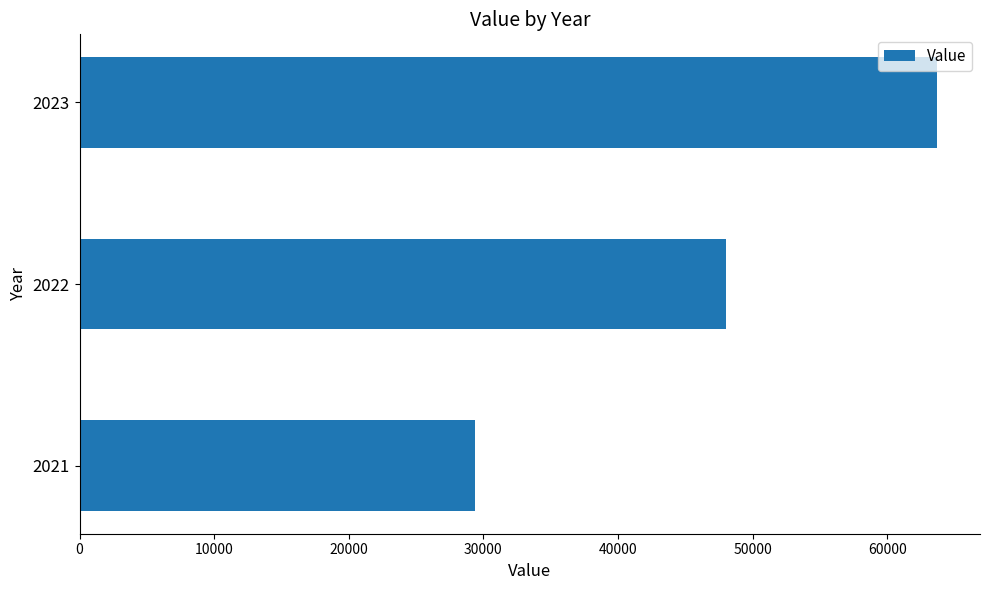

Reading bottom to top, what are all the values shown in this chart?

2021=29367	2022=48025	2023=63700